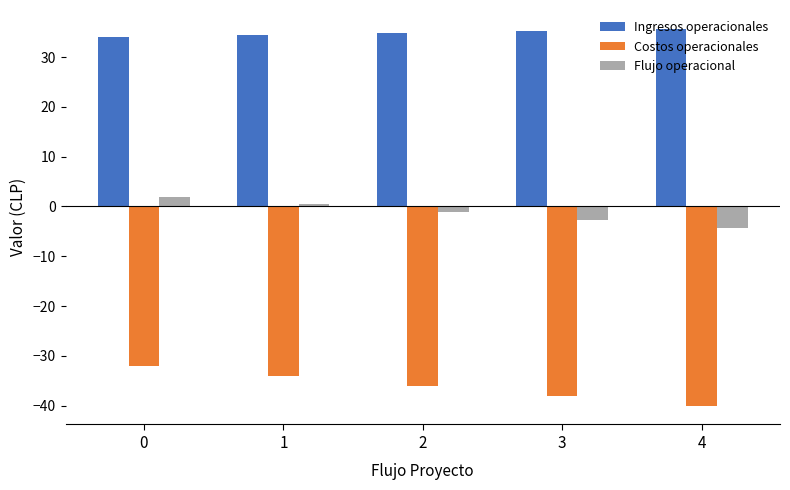

How many bars are there in total?

15